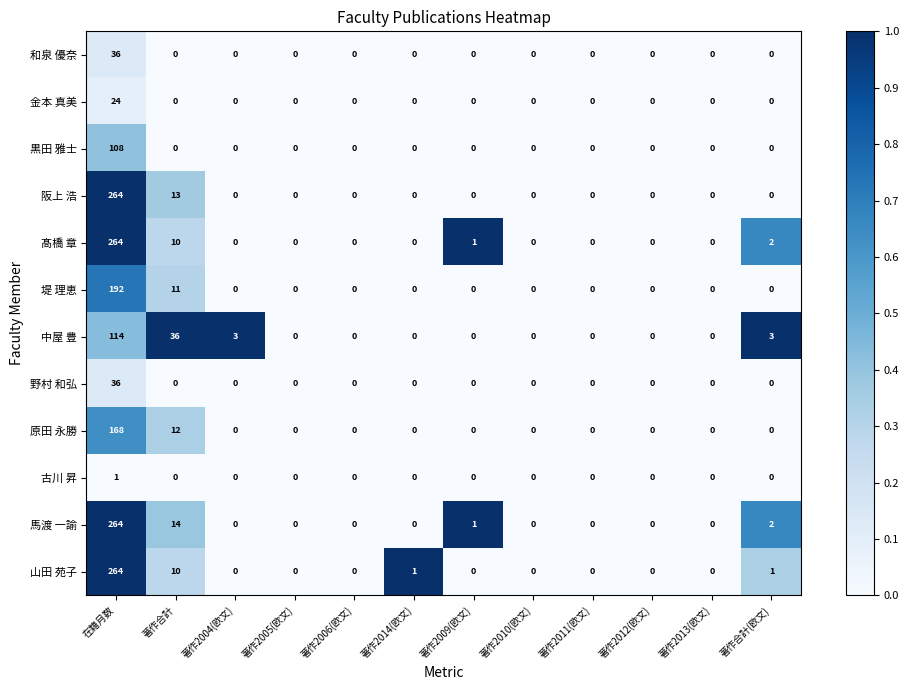

What is the maximum value shown in the chart?

264